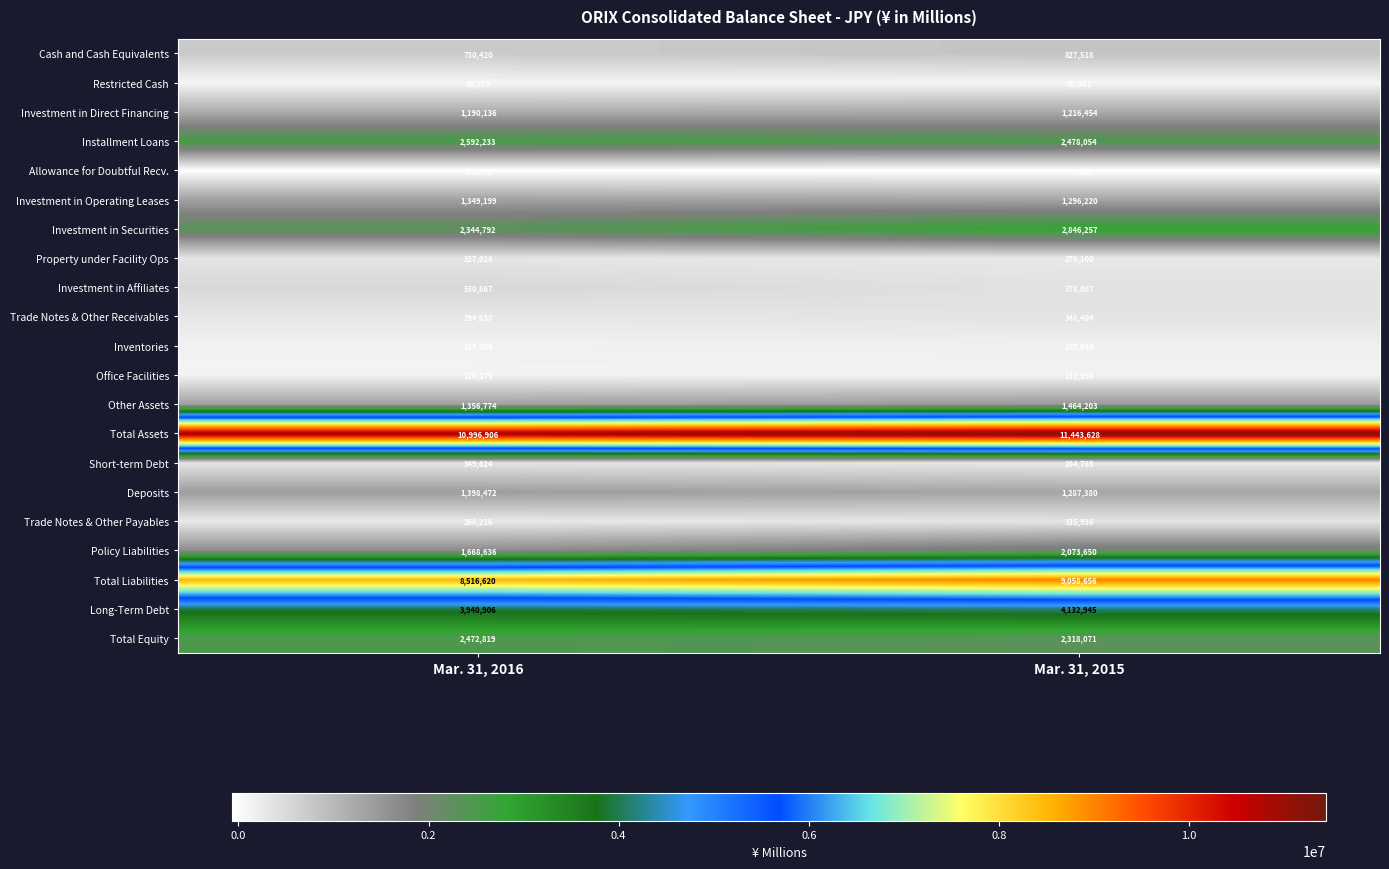

At Mar. 31, 2015, list the series in order from largest to smallest.

Total Assets, Total Liabilities, Long-Term Debt, Investment in Securities, Installment Loans, Total Equity, Policy Liabilities, Other Assets, Investment in Operating Leases, Deposits, Investment in Direct Financing, Cash and Cash Equivalents, Investment in Affiliates, Trade Notes & Other Receivables, Trade Notes & Other Payables, Short-term Debt, Property under Facility Ops, Inventories, Office Facilities, Restricted Cash, Allowance for Doubtful Recv.